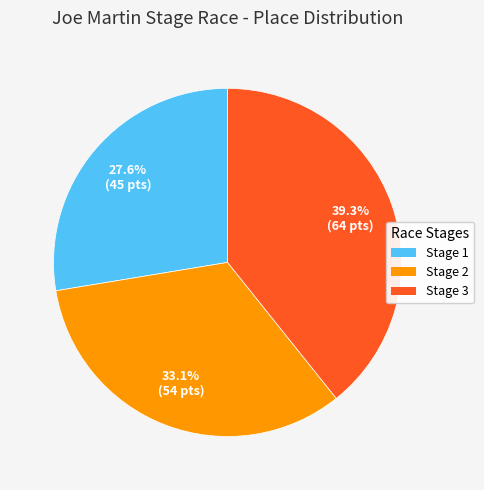

What is the ratio of the value at Stage 1 to the value at Stage 3?

0.7